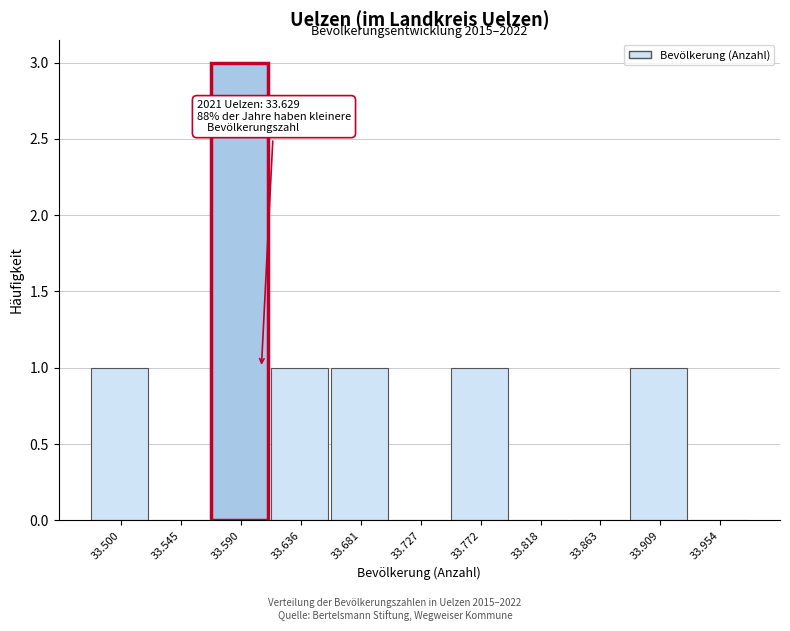

Reading left to right, extract all data points from this chart.

33.500=1	33.545=0	33.590=3	33.636=1	33.681=1	33.727=0	33.772=1	33.818=0	33.863=0	33.909=1	33.954=0